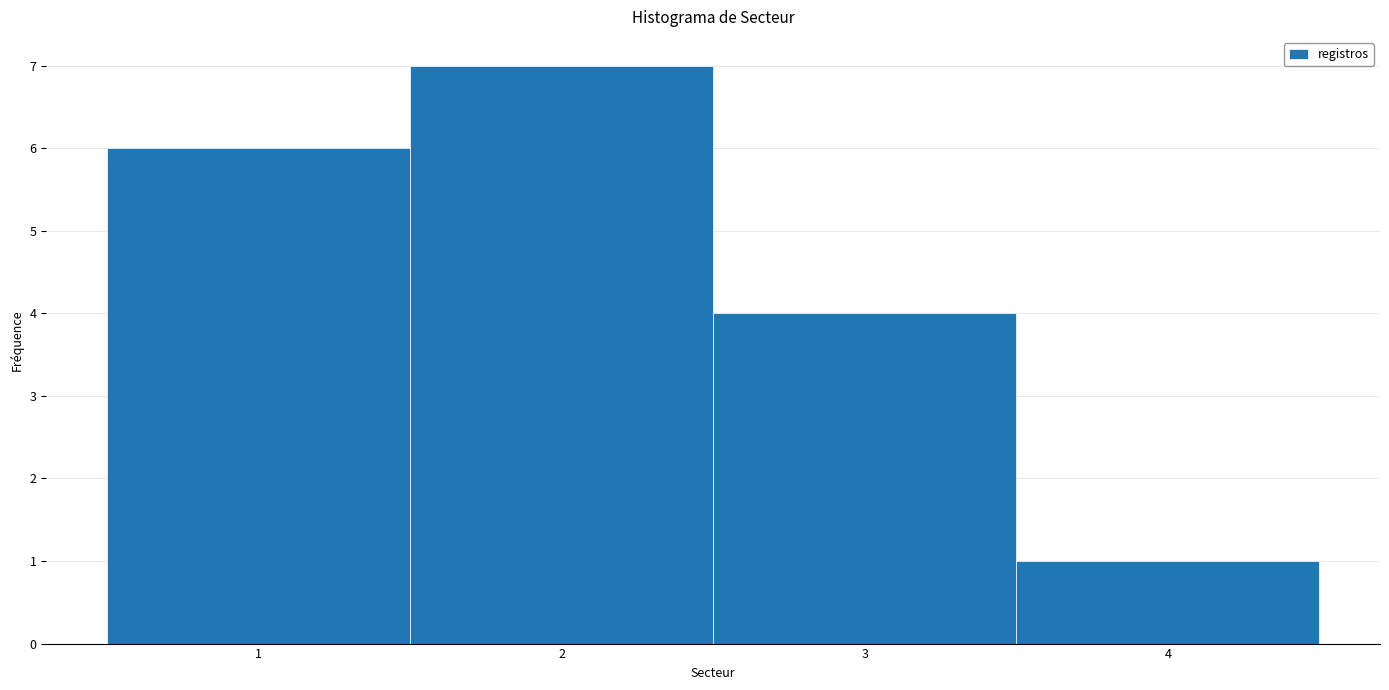

Reading left to right, transcribe this chart: for each bar, give the range it covers on the x-axis and its height. The values are not printed on the chart, so give them approximately, as read against the axis.

0.5 to 1.5: 6
1.5 to 2.5: 7
2.5 to 3.5: 4
3.5 to 4.5: 1